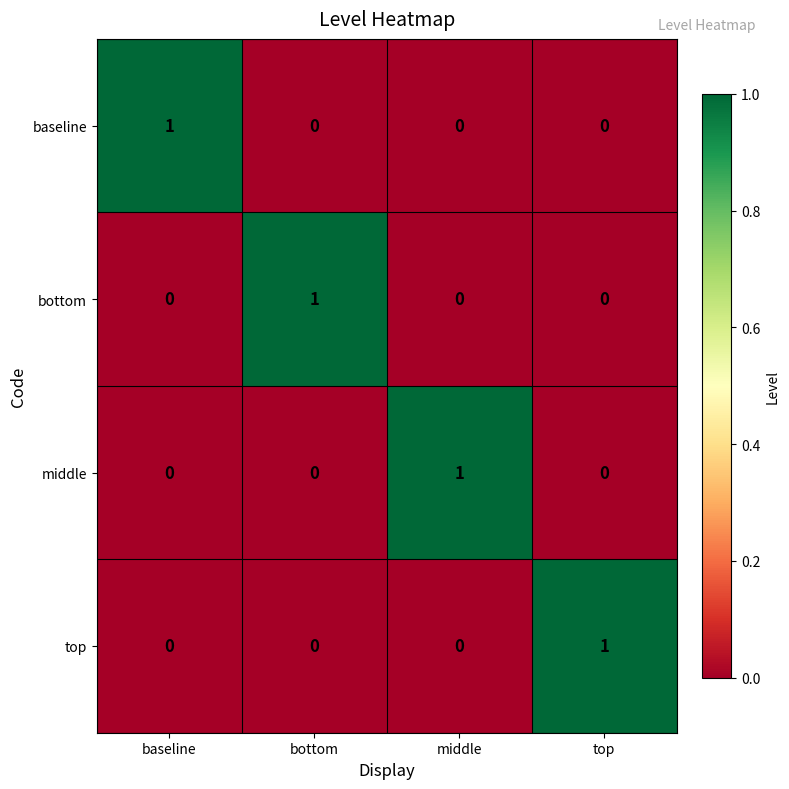

The value of middle at baseline is 0. True or false?

True